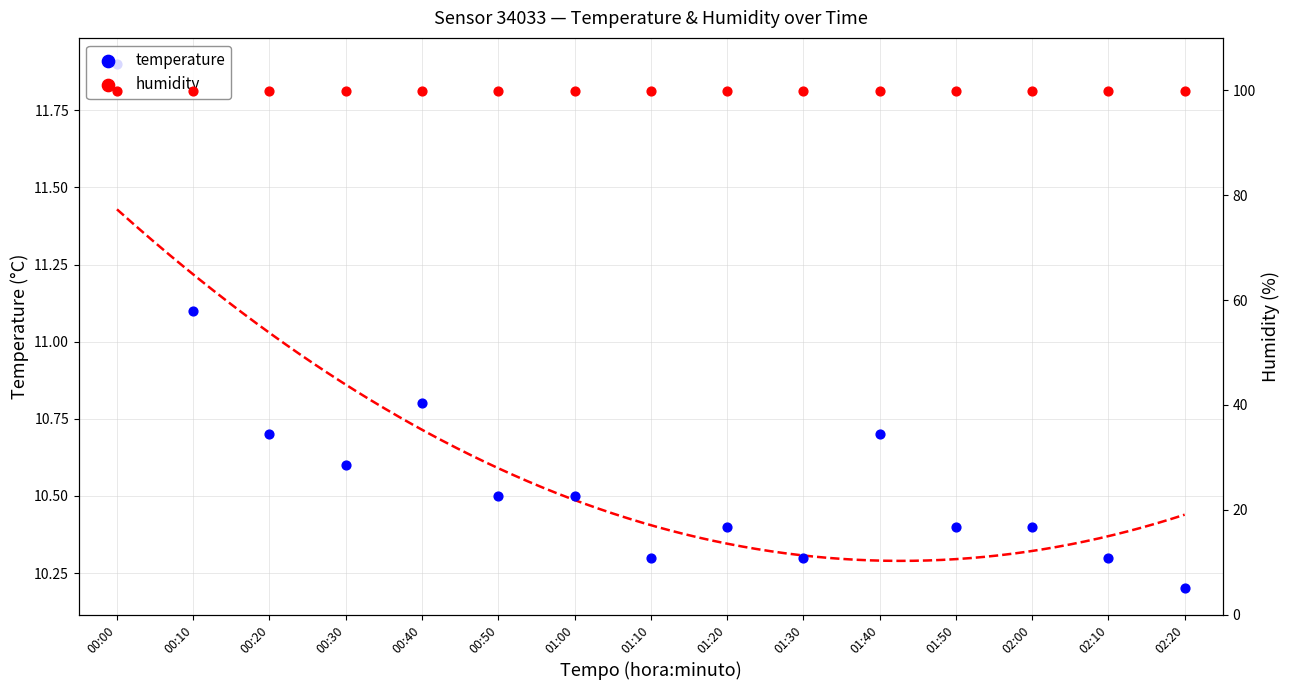

Which series has the largest Y range (max minus min)?

temperature